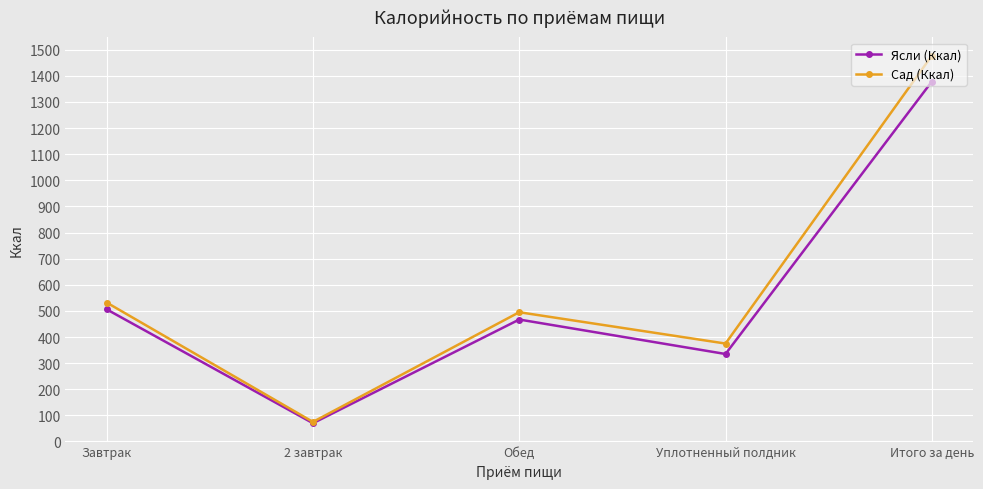

How many series are shown in this chart?

2